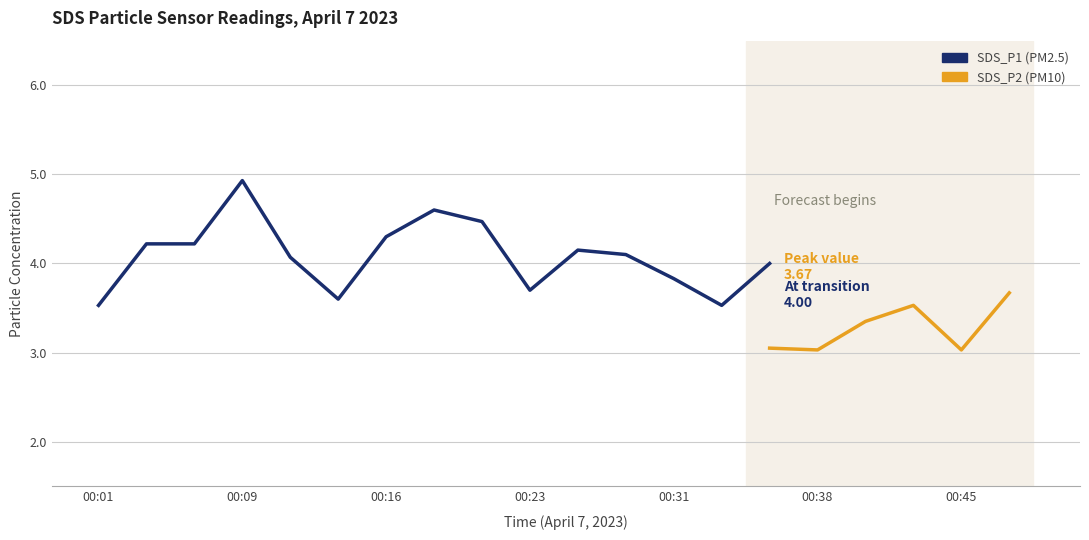

Is the value of SDS_P2 at 00:40 greater than the value of SDS_P1 at 00:23?

No